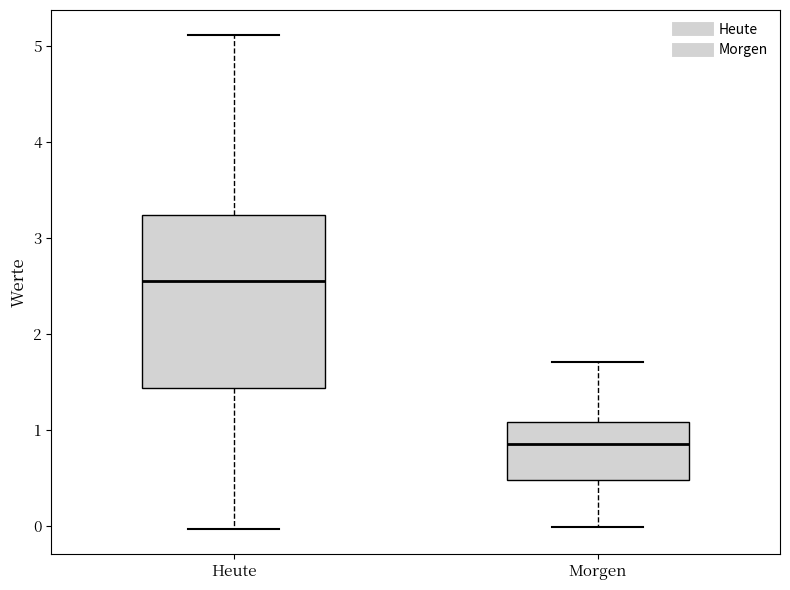

Which box's median line is the lowest?

Morgen